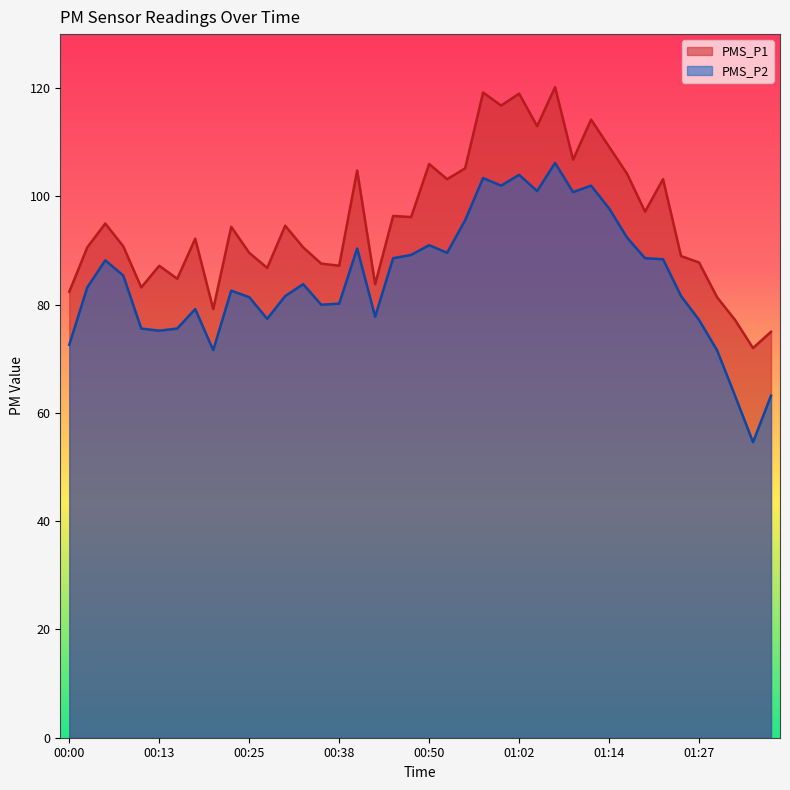

What is the sum of all PMS_P1 values?

3817.2